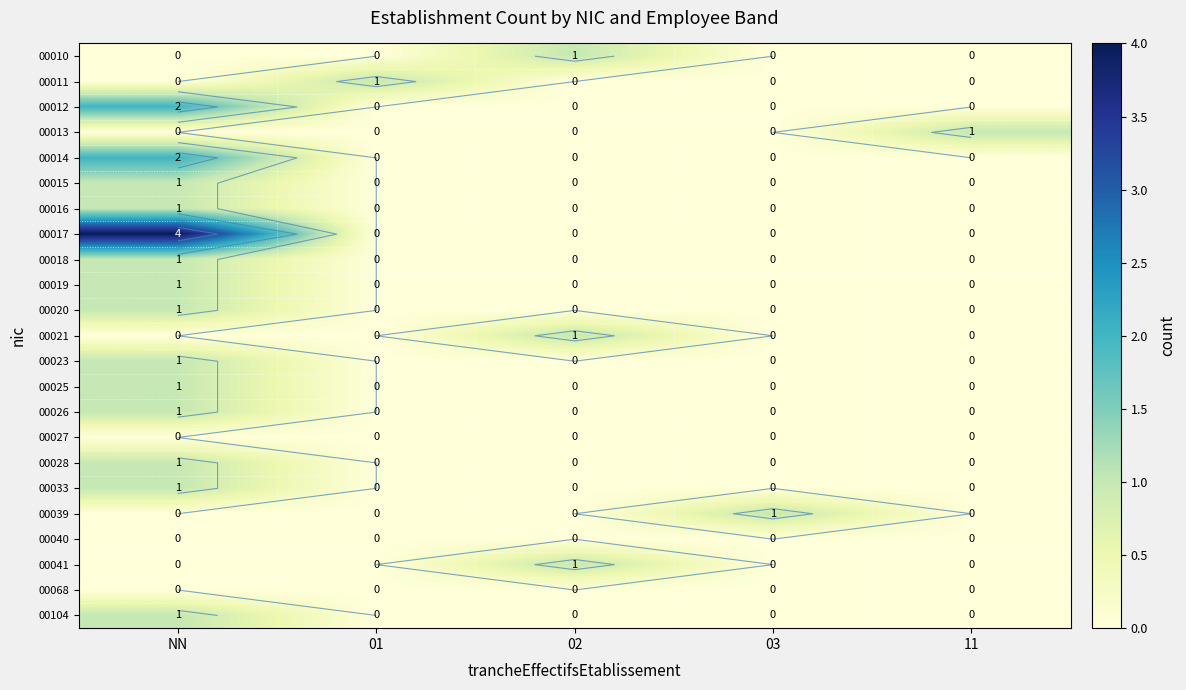

Rank the series by their maximum value, from lowest to highest.

00027, 00040, 00068, 00010, 00011, 00013, 00015, 00016, 00018, 00019, 00020, 00021, 00023, 00025, 00026, 00028, 00033, 00039, 00041, 00104, 00012, 00014, 00017